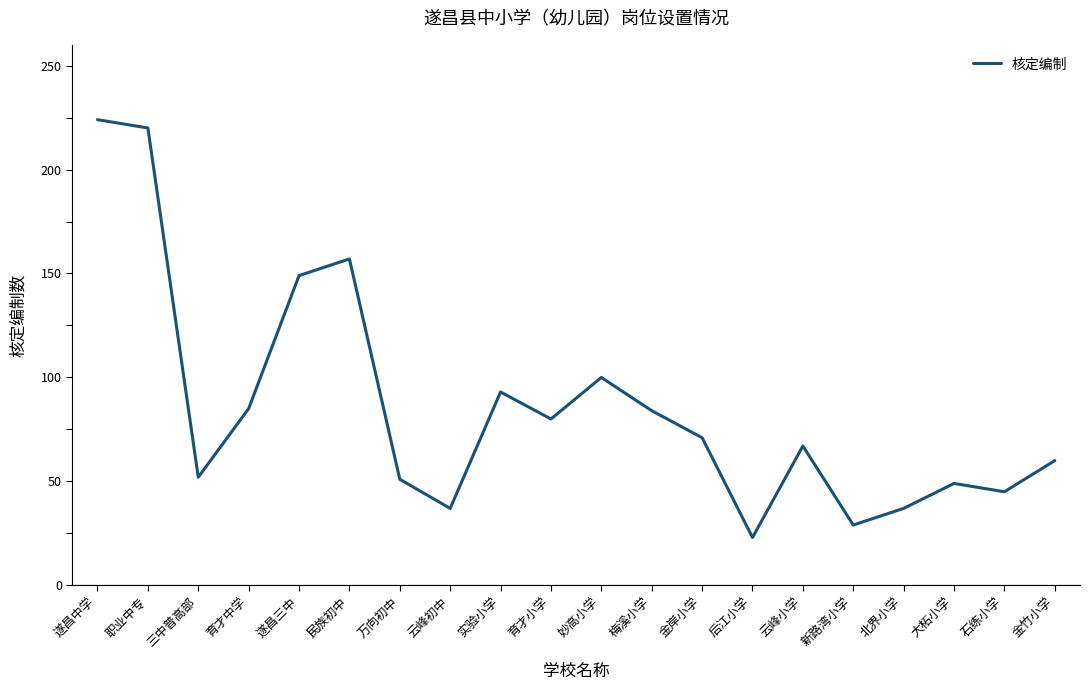

Is it true that the value at 后江小学 is 14?

False